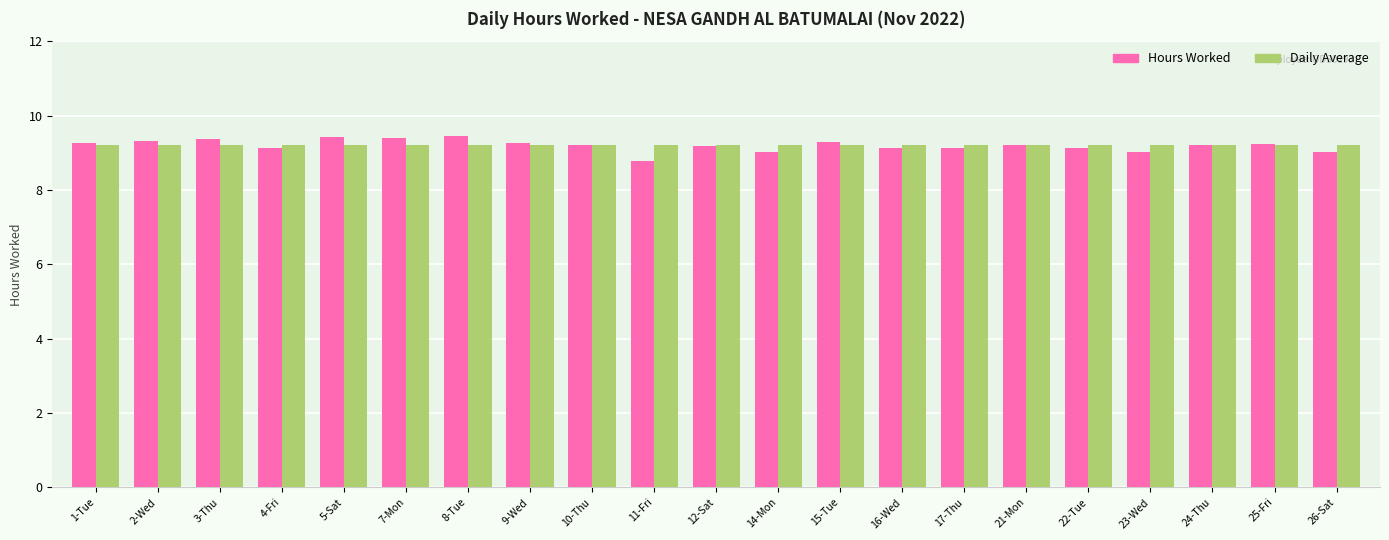

Count the number of data series in this chart.

2